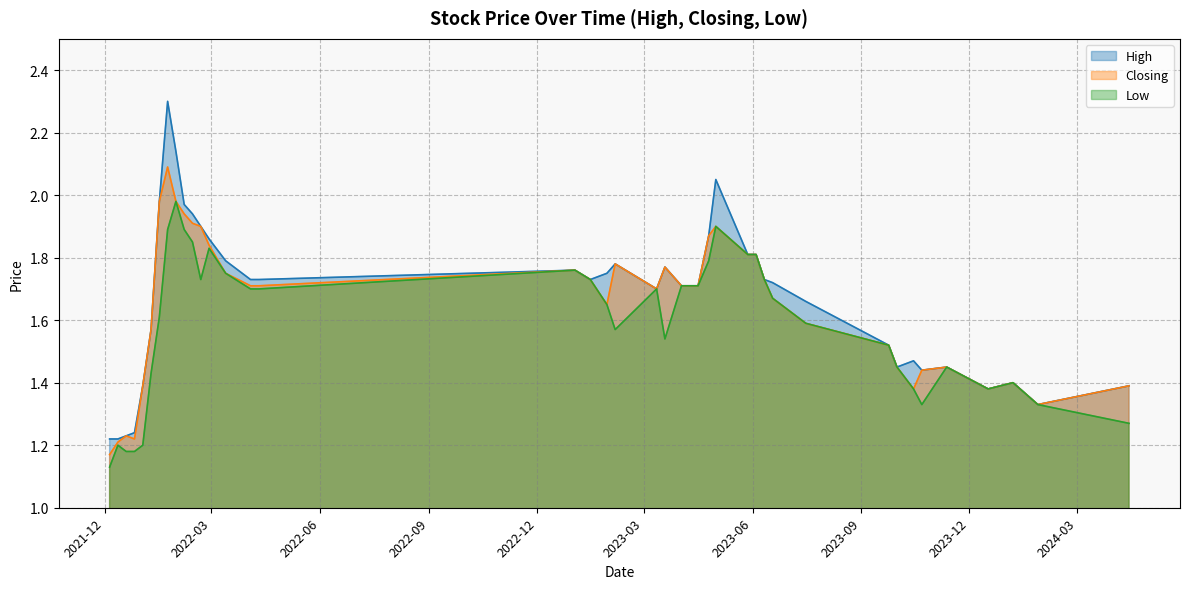

Rank the series at 19/03/2023 from highest to lowest value.

High, Closing, Low